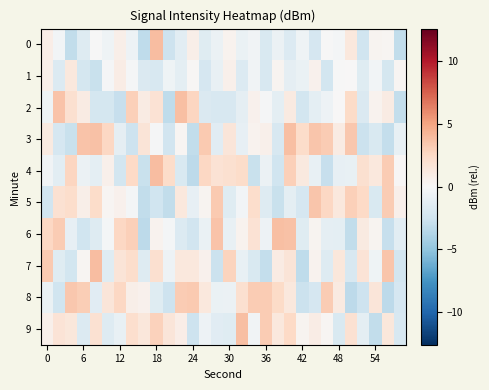

How many categories are shown in the chart?

30